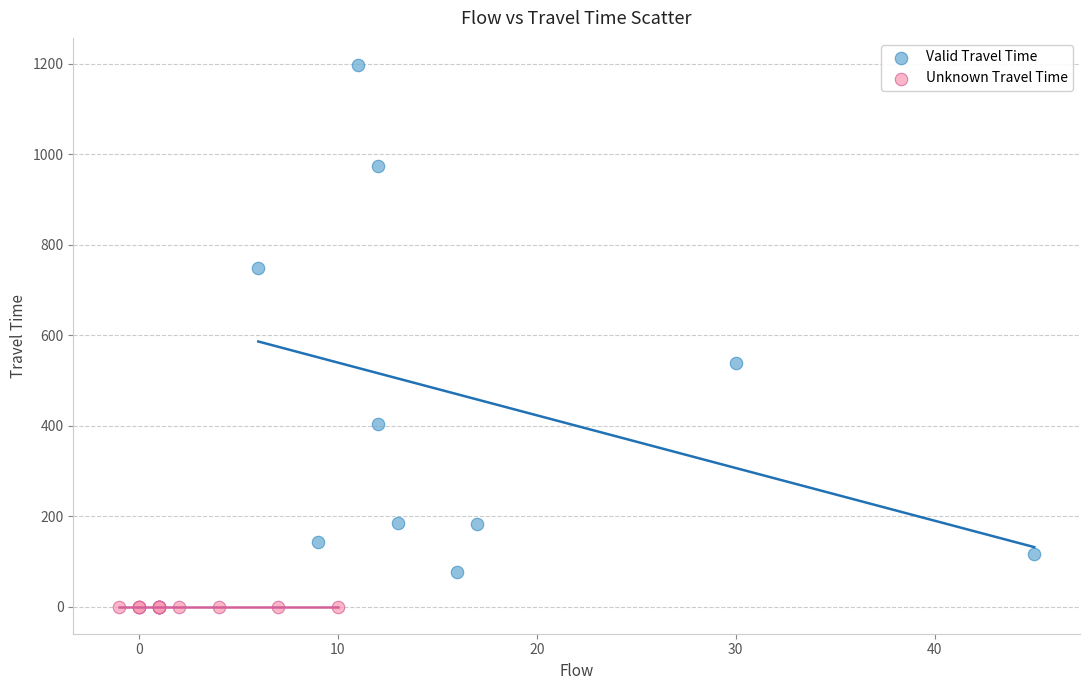

Which series reaches the maximum Y coordinate?

Valid Travel Time